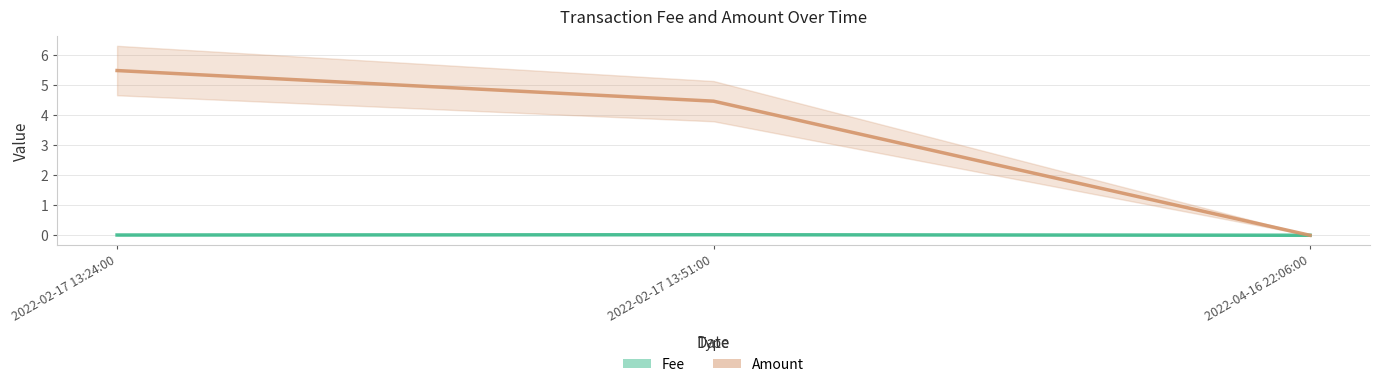

Which has a higher value, 2022-02-17 13:24:00 or 2022-02-17 13:51:00?

2022-02-17 13:51:00